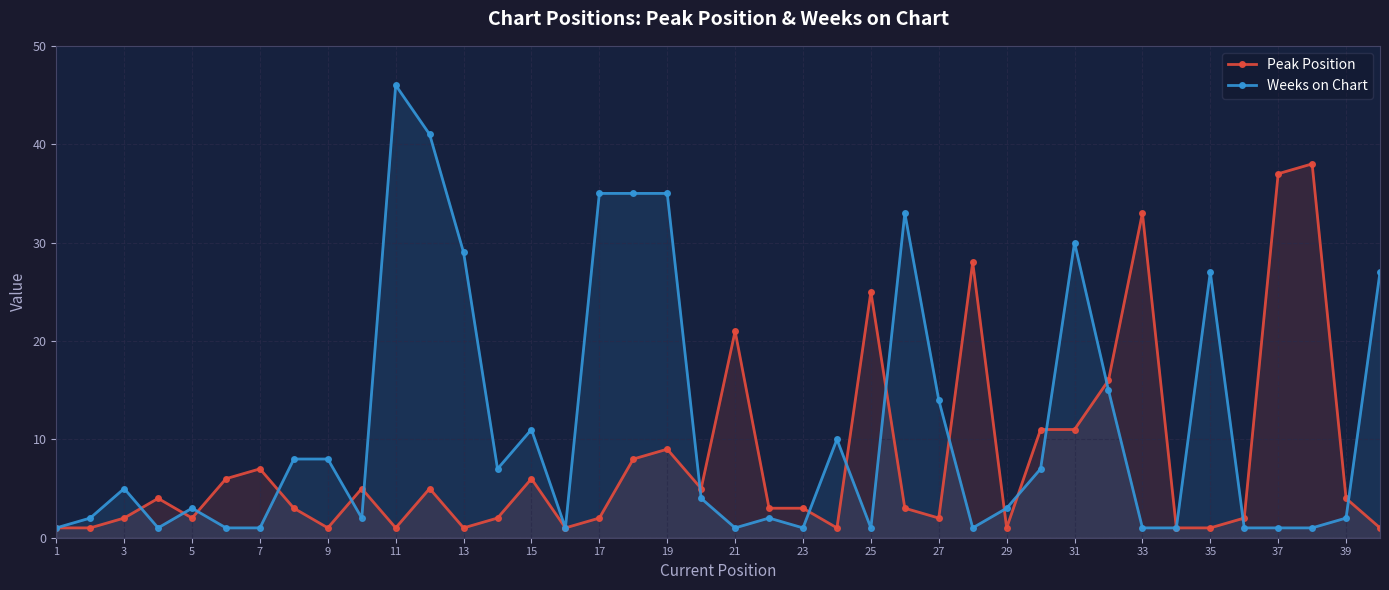

Reading left to right, transcribe all the data shown in this chart.

Peak Position: 1	1	2	4	2	6	7	3	1	5	1	5	1	2	6	1	2	8	9	5	21	3	3	1	25	3	2	28	1	11	11	16	33	1	1	2	37	38	4	1
Weeks on Chart: 1	2	5	1	3	1	1	8	8	2	46	41	29	7	11	1	35	35	35	4	1	2	1	10	1	33	14	1	3	7	30	15	1	1	27	1	1	1	2	27